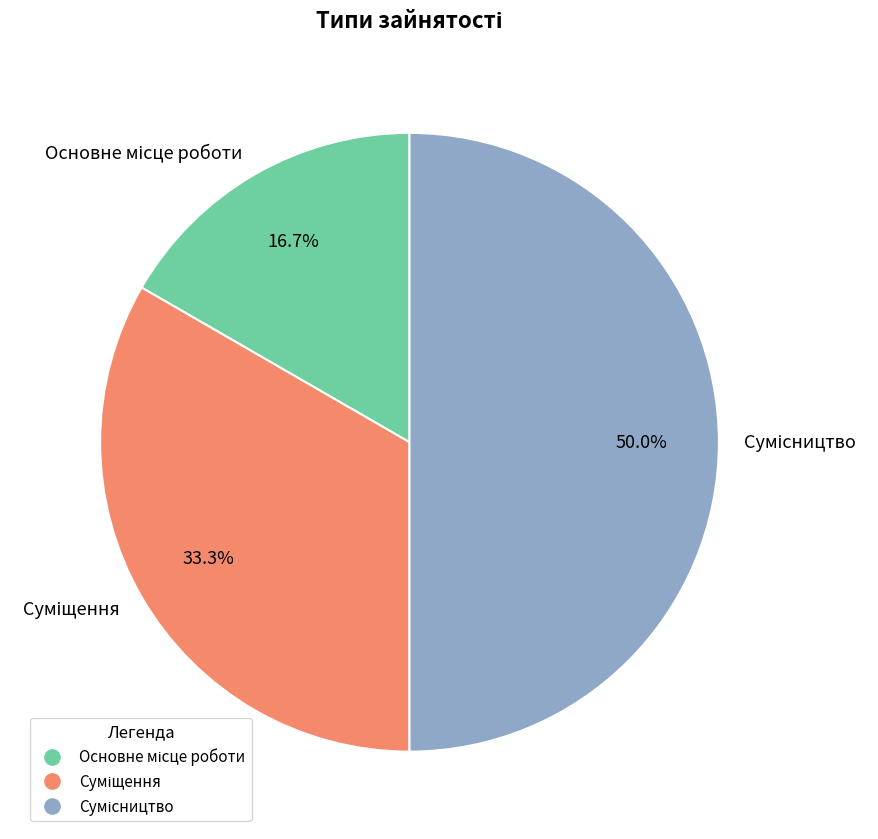

How many slices are in this pie chart?

3